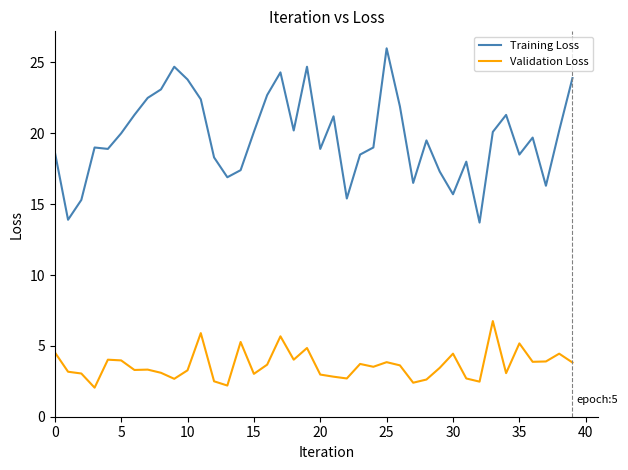

What is the greatest value displayed?

26.0